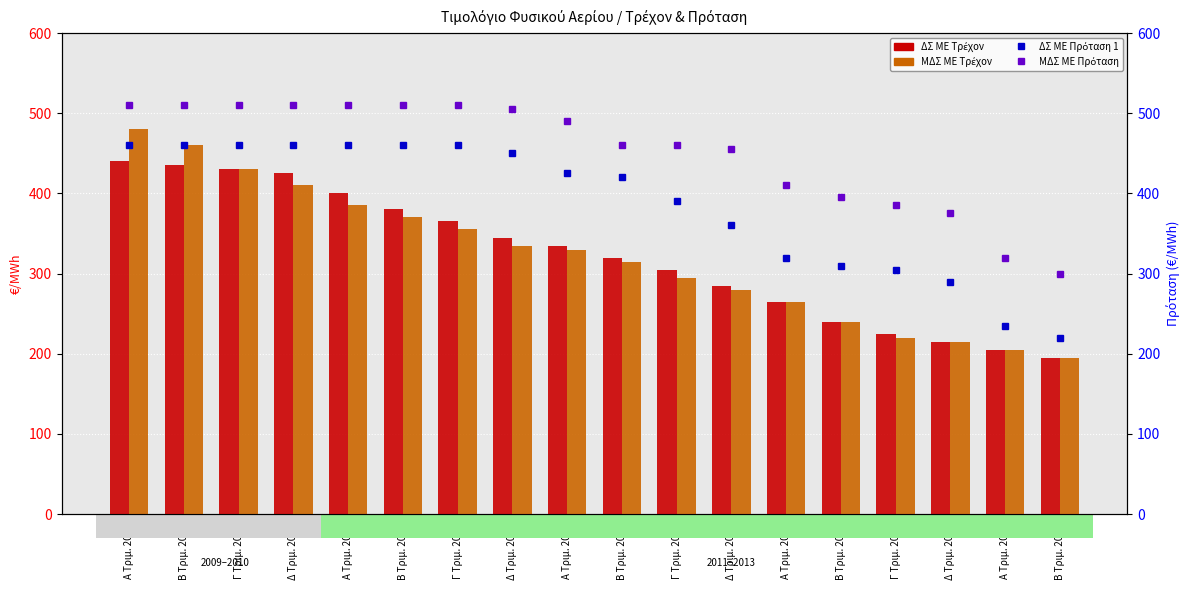

What is the total value across all series at Α Τριμ. 2011?

1580